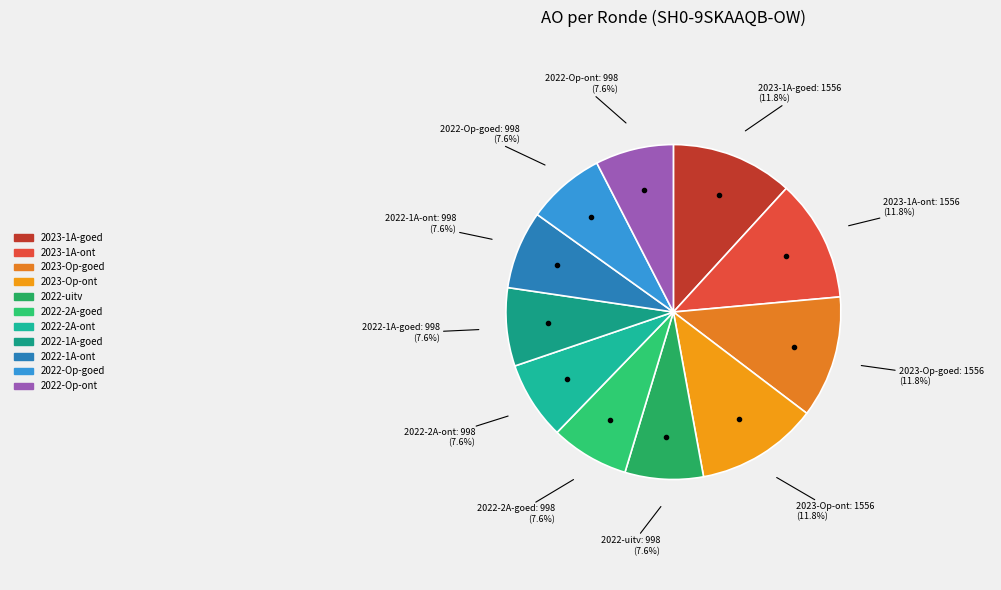

What portion of the pie excludes 2022-1A-goed?

92.4%